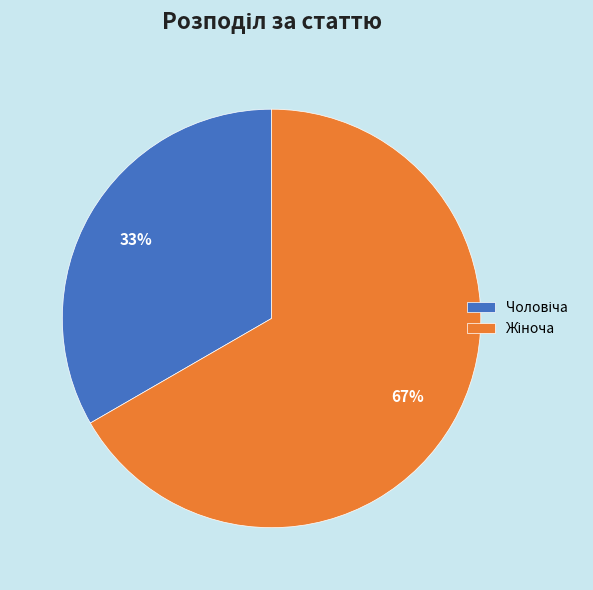

To the nearest percent, what is the average slice percentage?

50%